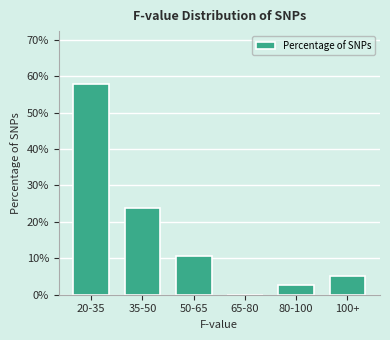

Reading right to left, transcribe all the data shown in this chart.

100+=5.3	80-100=2.6	65-80=0.0	50-65=10.5	35-50=23.7	20-35=57.9